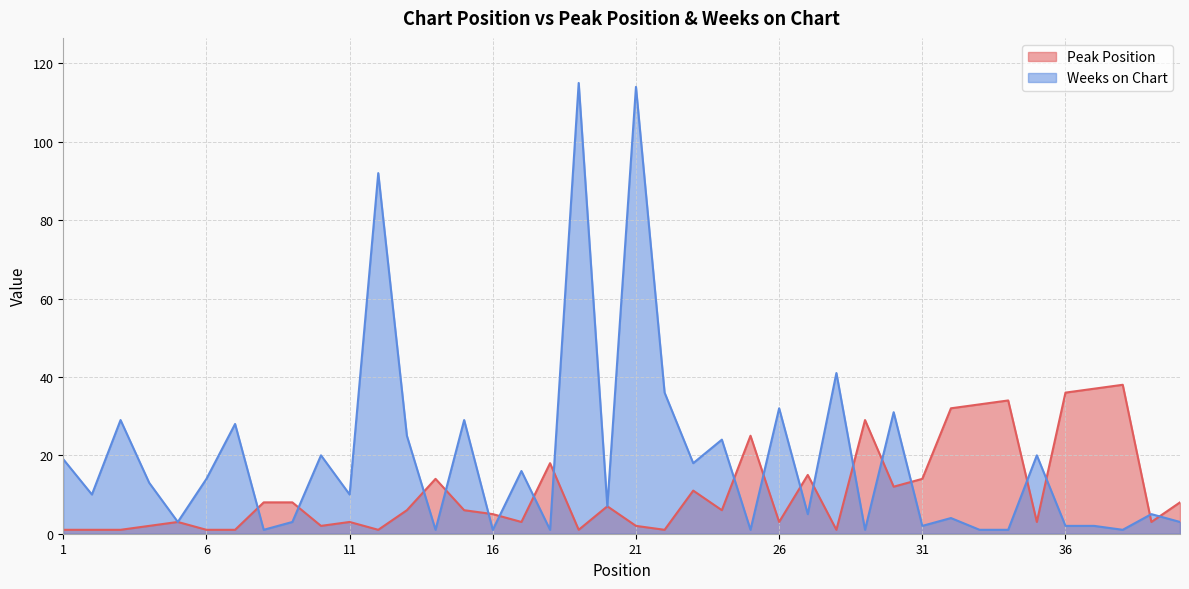

How many data points does each series have?

40